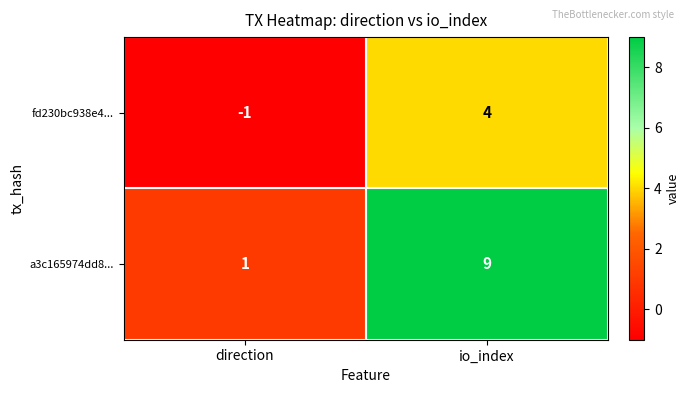

At direction, list the series in order from smallest to largest.

fd230bc938e4..., a3c165974dd8...